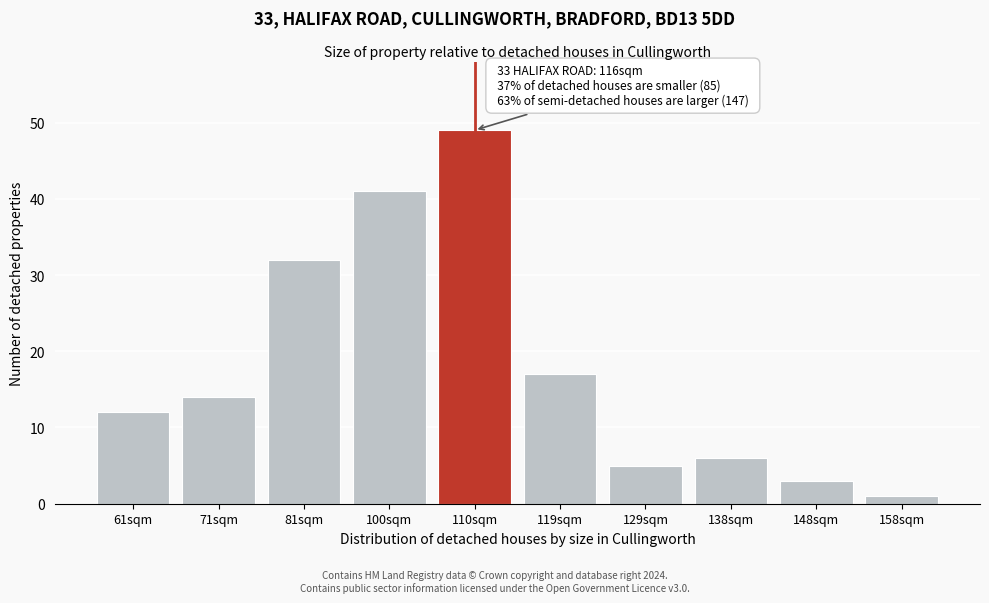

Reading left to right, what are all the values shown in this chart?

61sqm=12	71sqm=14	81sqm=32	100sqm=41	110sqm=49	119sqm=17	129sqm=5	138sqm=6	148sqm=3	158sqm=1